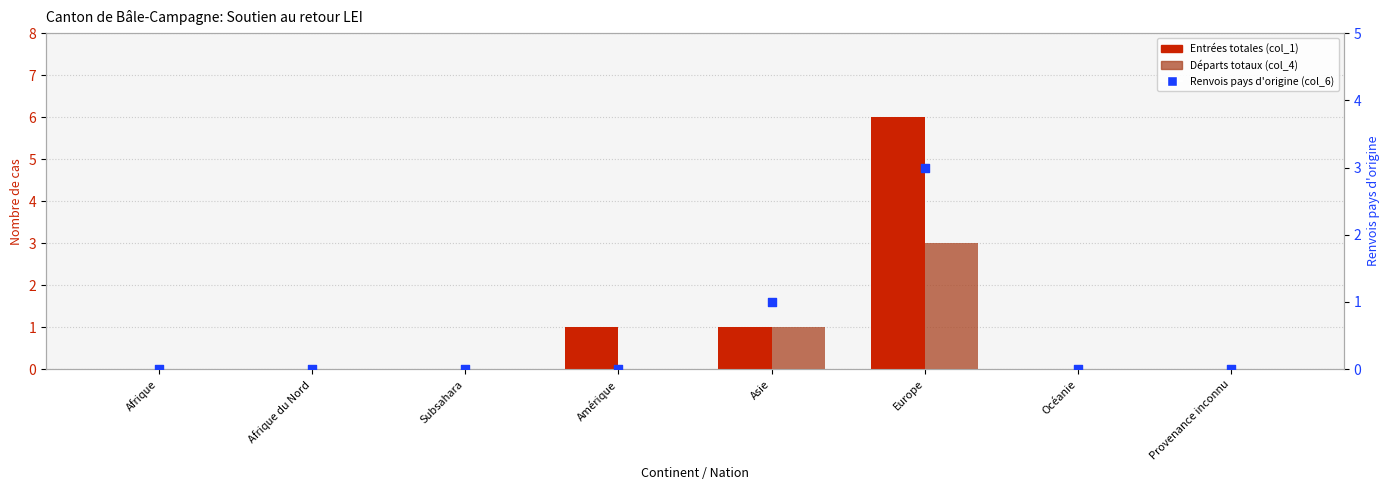

Which series has the widest spread of Y values?

Entrées totales (col_1)